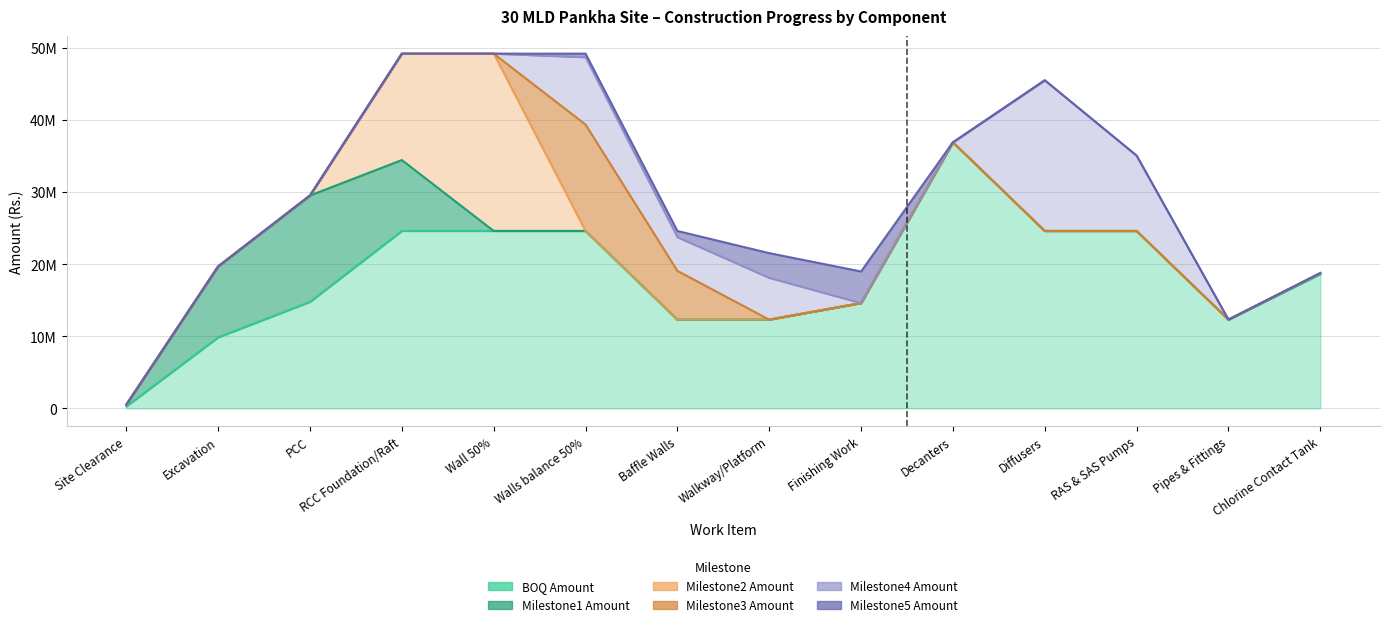

True or false: Milestone1 Amount and BOQ Amount intersect in this chart.

False